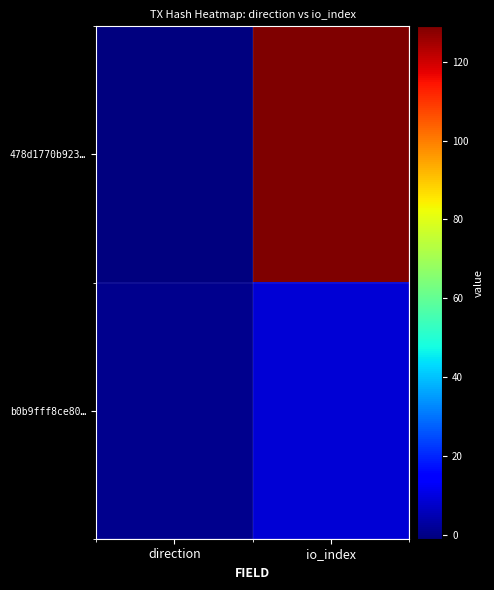

What is the difference between the highest and lowest values at io_index?

120